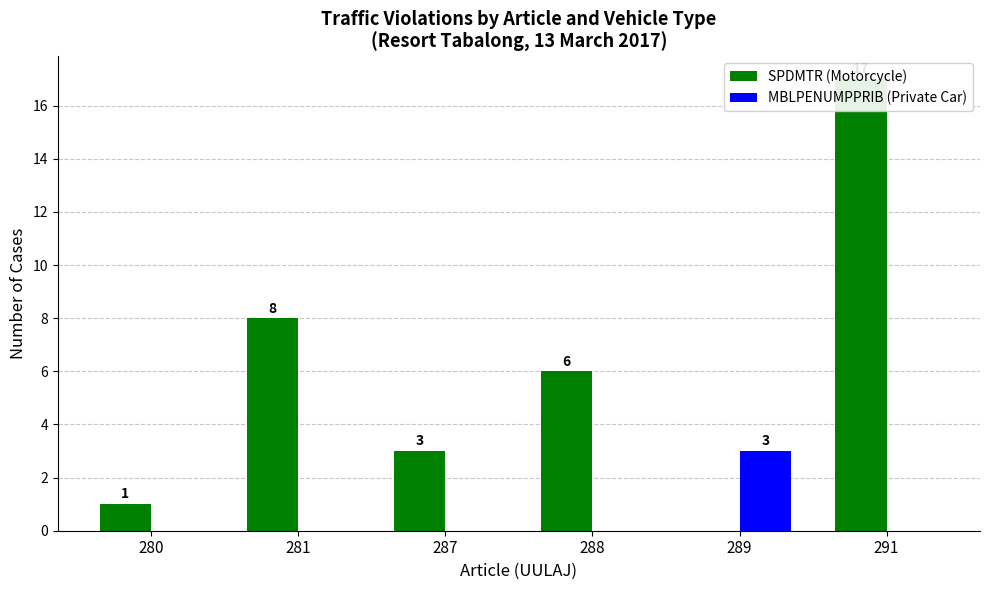

What is the sum of all SPDMTR (Motorcycle) values?

35